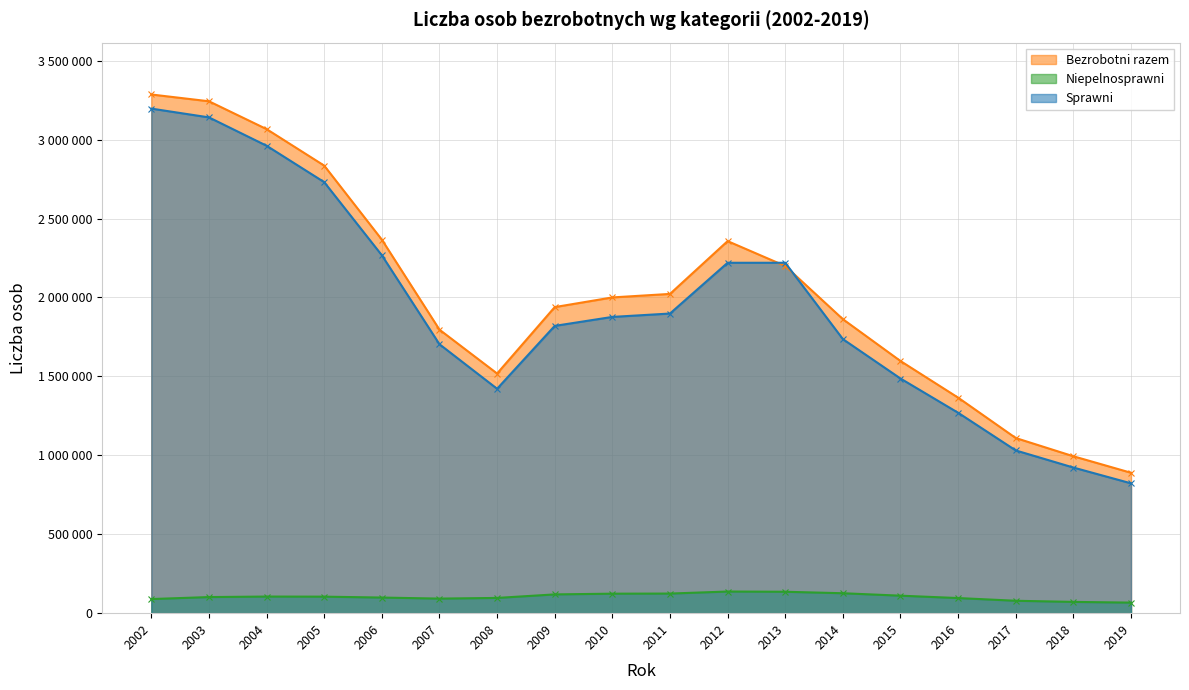

At which label does Bezrobotni razem first exceed 2000212?

2002